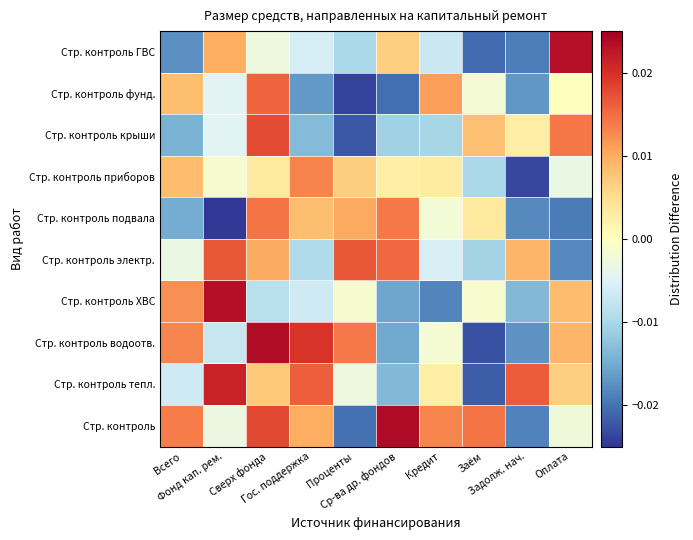

How many data points does each series have?

10